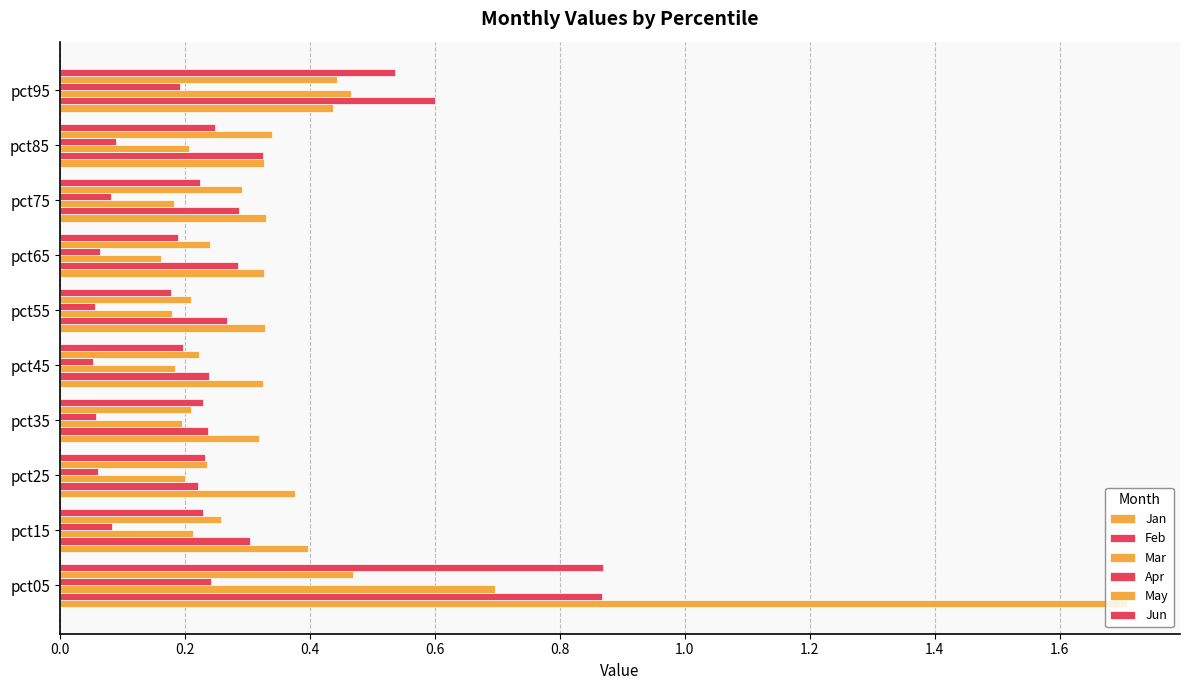

How many data points does each series have?

10